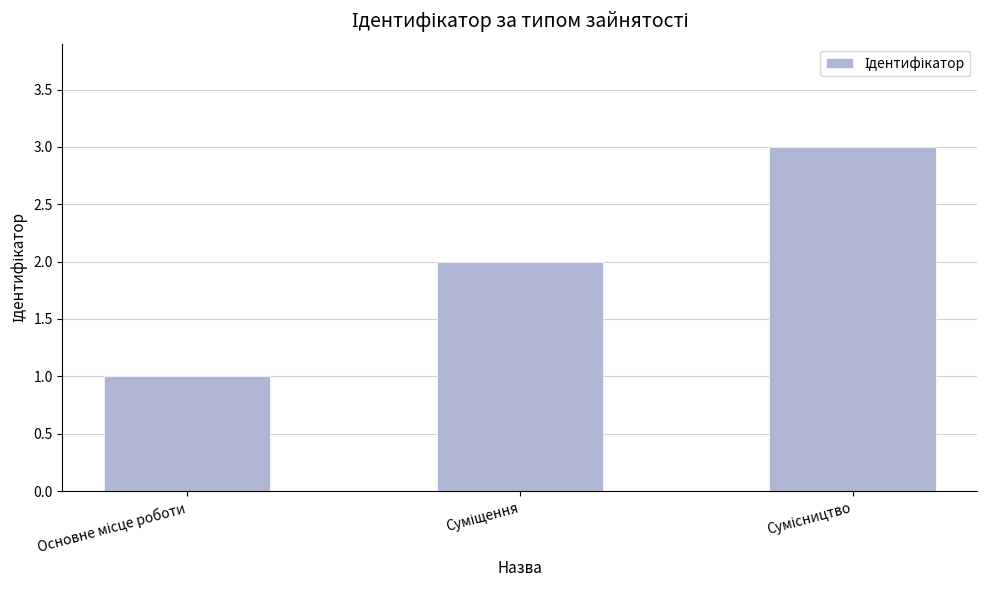

Count the number of categories in the chart.

3